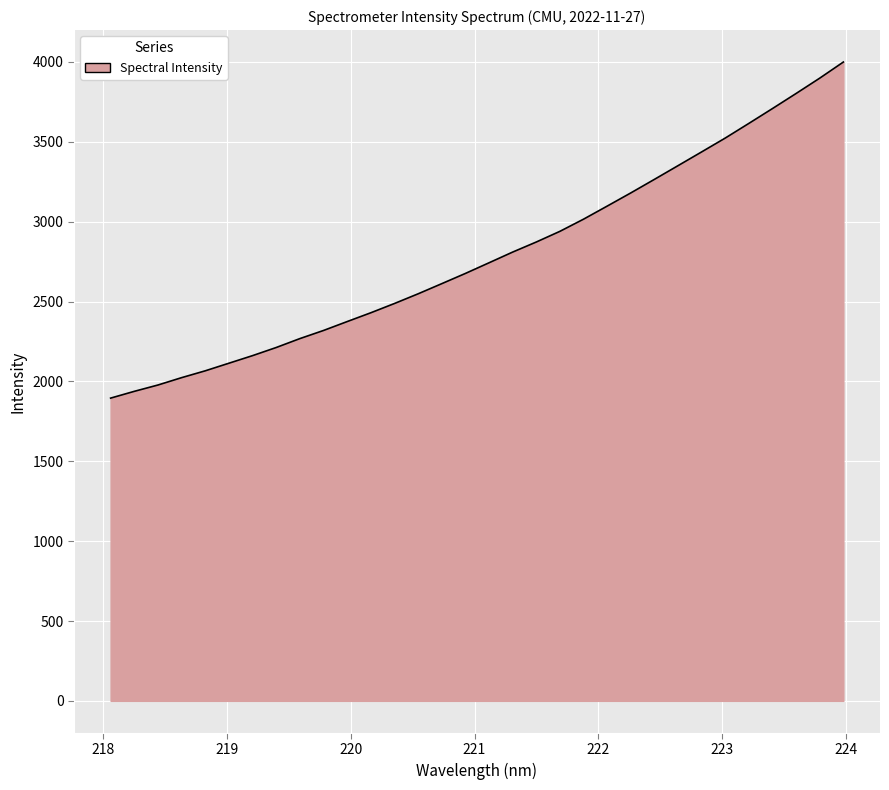

What is the minimum value shown in the chart?

1895.5